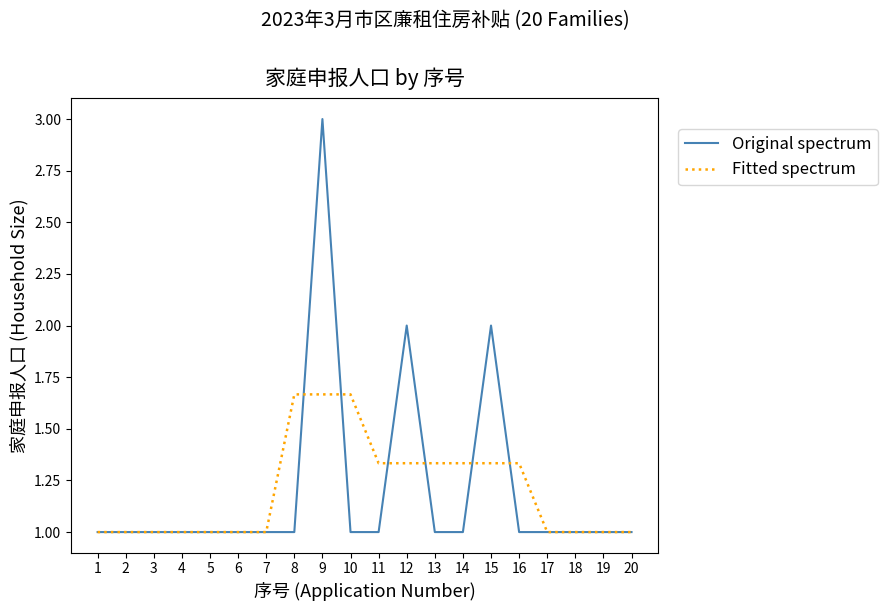

Is it true that Original spectrum equals 2.0 at 12?

True